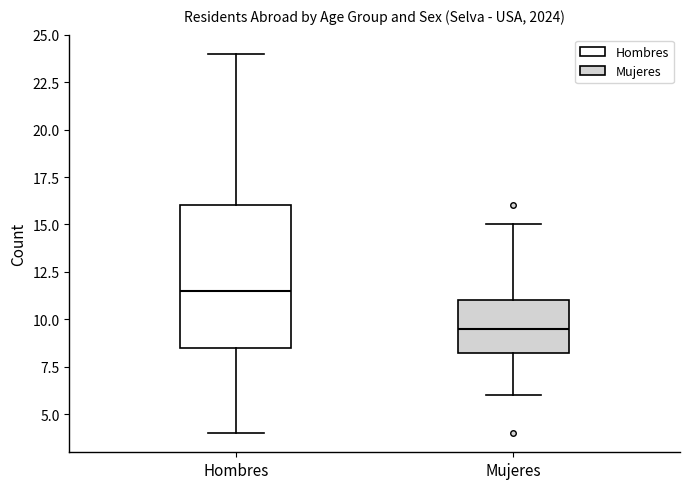

Which box has the lowest median line?

Mujeres